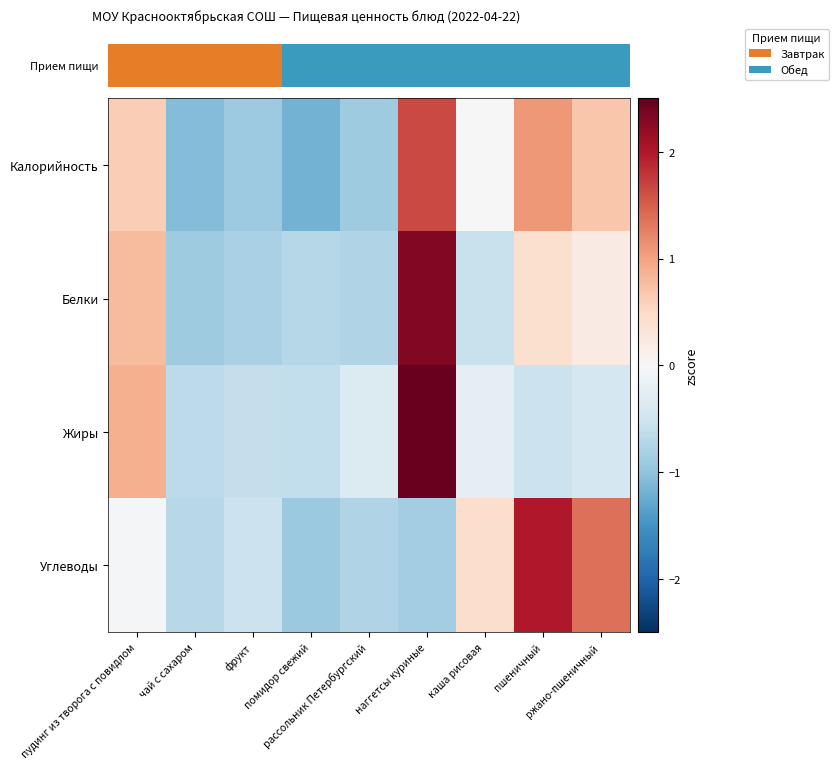

Which has a higher value, наггетсы куриные or чай с сахаром?

наггетсы куриные